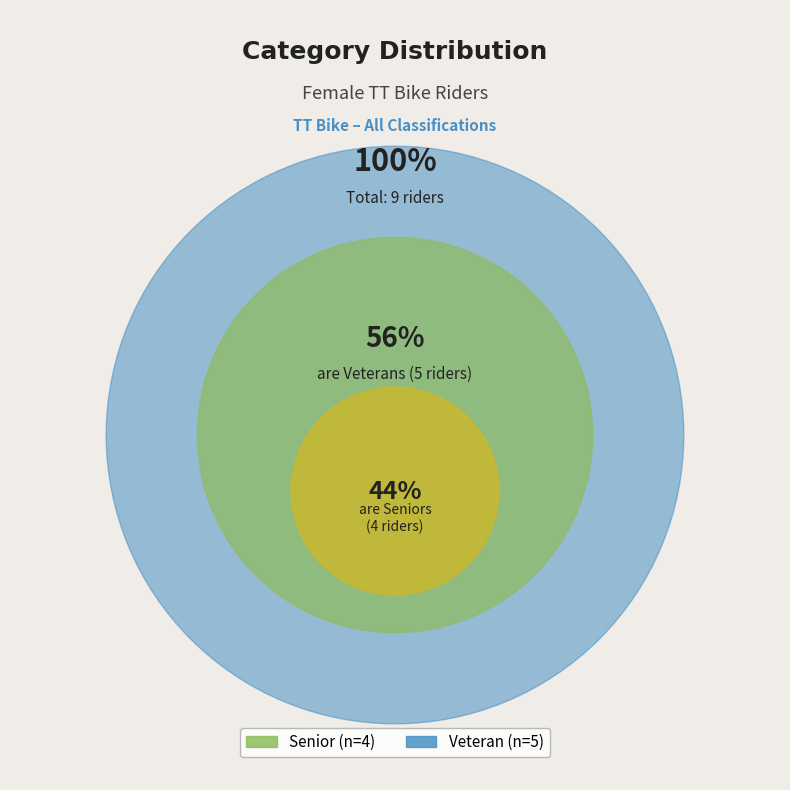

What is the change in value from Senior to Veteran?

+1